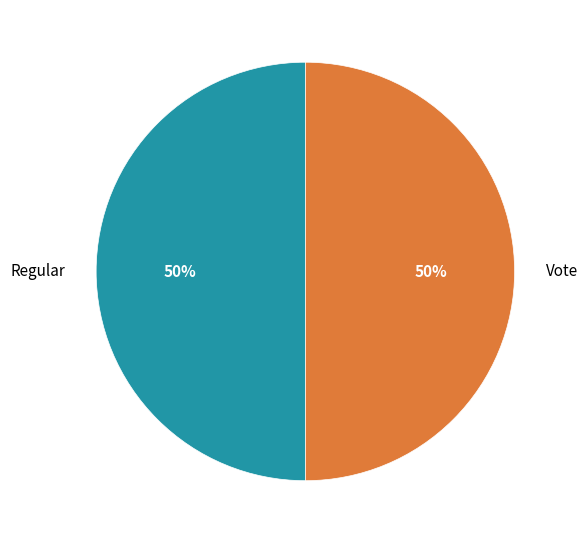

To the nearest percent, what portion does Vote represent?

50%